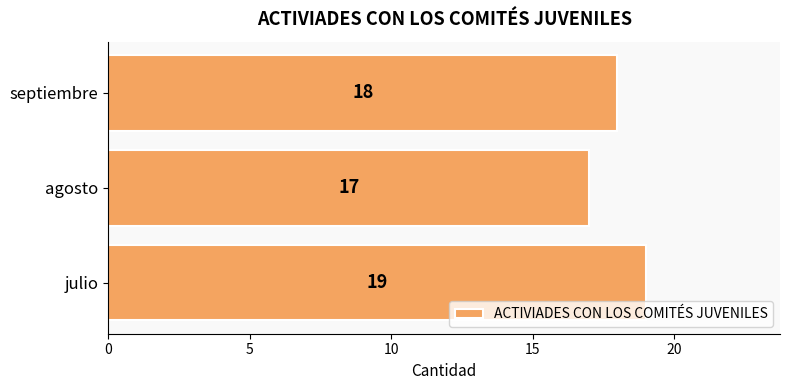

Approximately how many times larger is the value at agosto compared to septiembre?

0.9